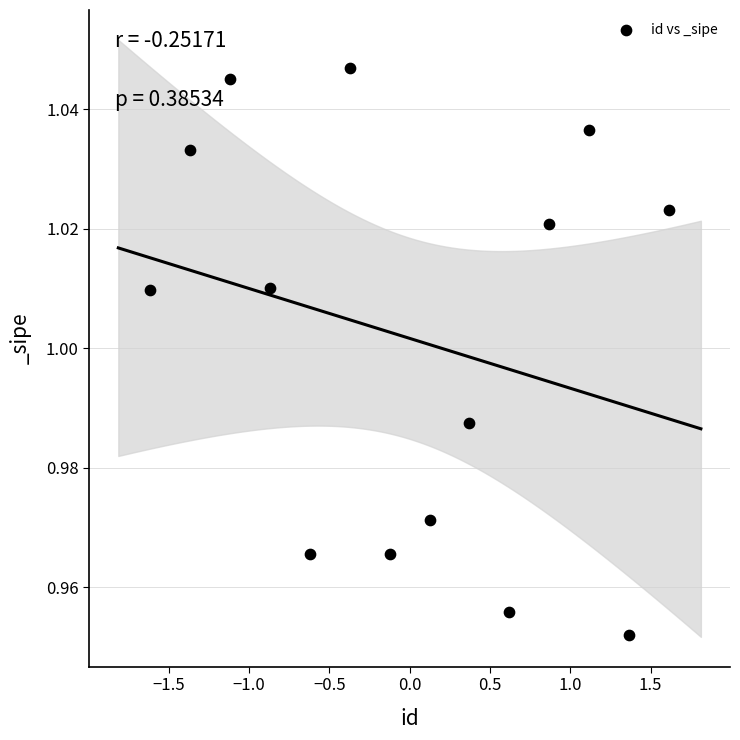

What is the range of X values (max minus min)?

3.2